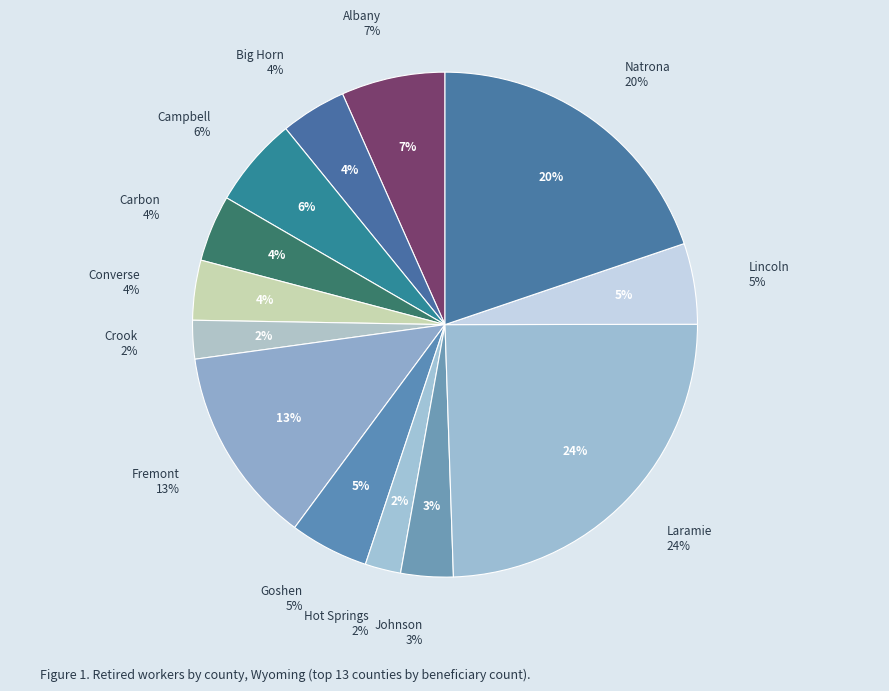

How many slices are in this pie chart?

13